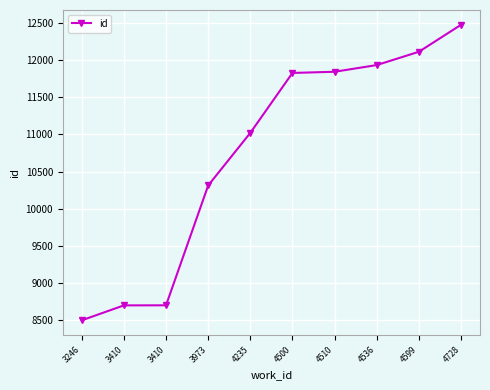

What is the change in value from 3410 to 4536?

+3232